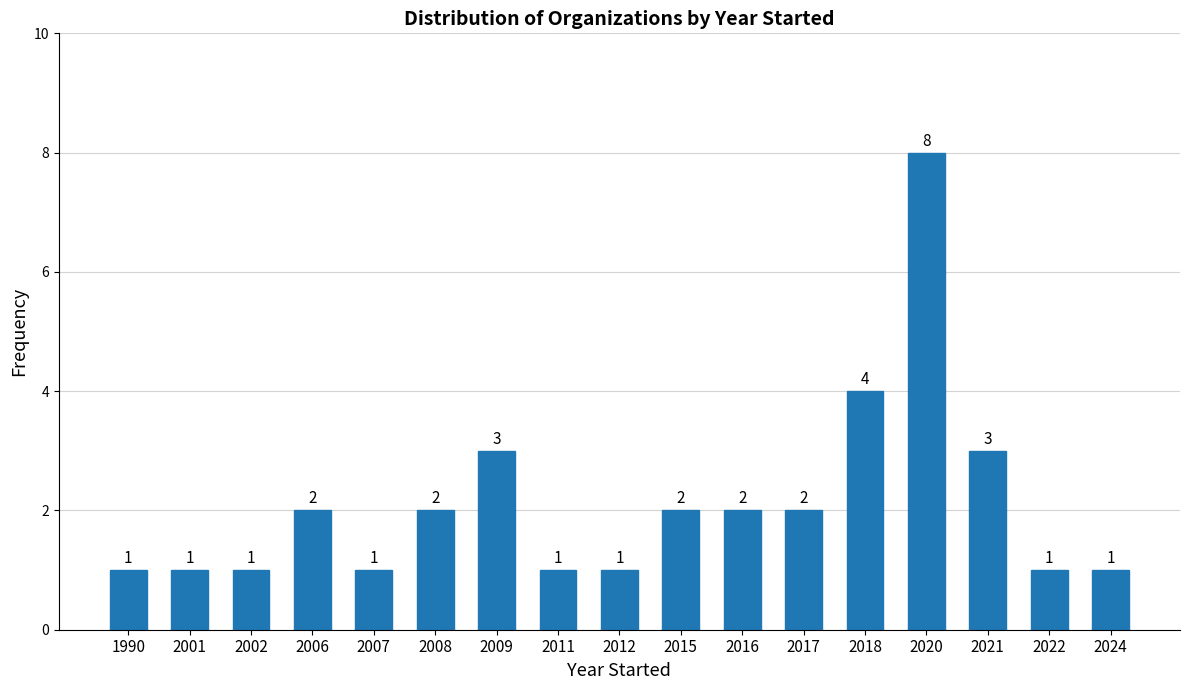

Reading left to right, what are all the values shown in this chart?

1	1	1	2	1	2	3	1	1	2	2	2	4	8	3	1	1